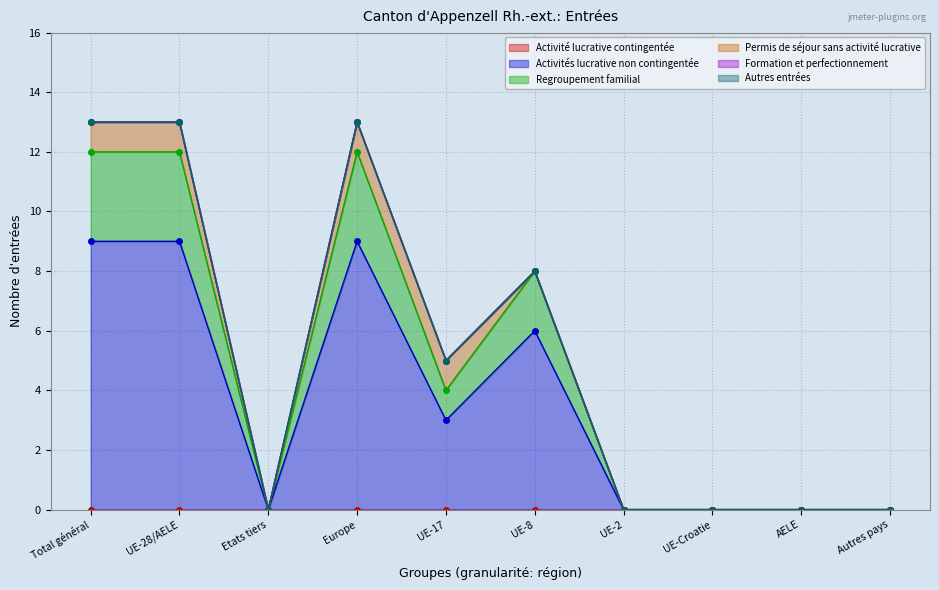

At which category is the sum across all series the highest?

Total général